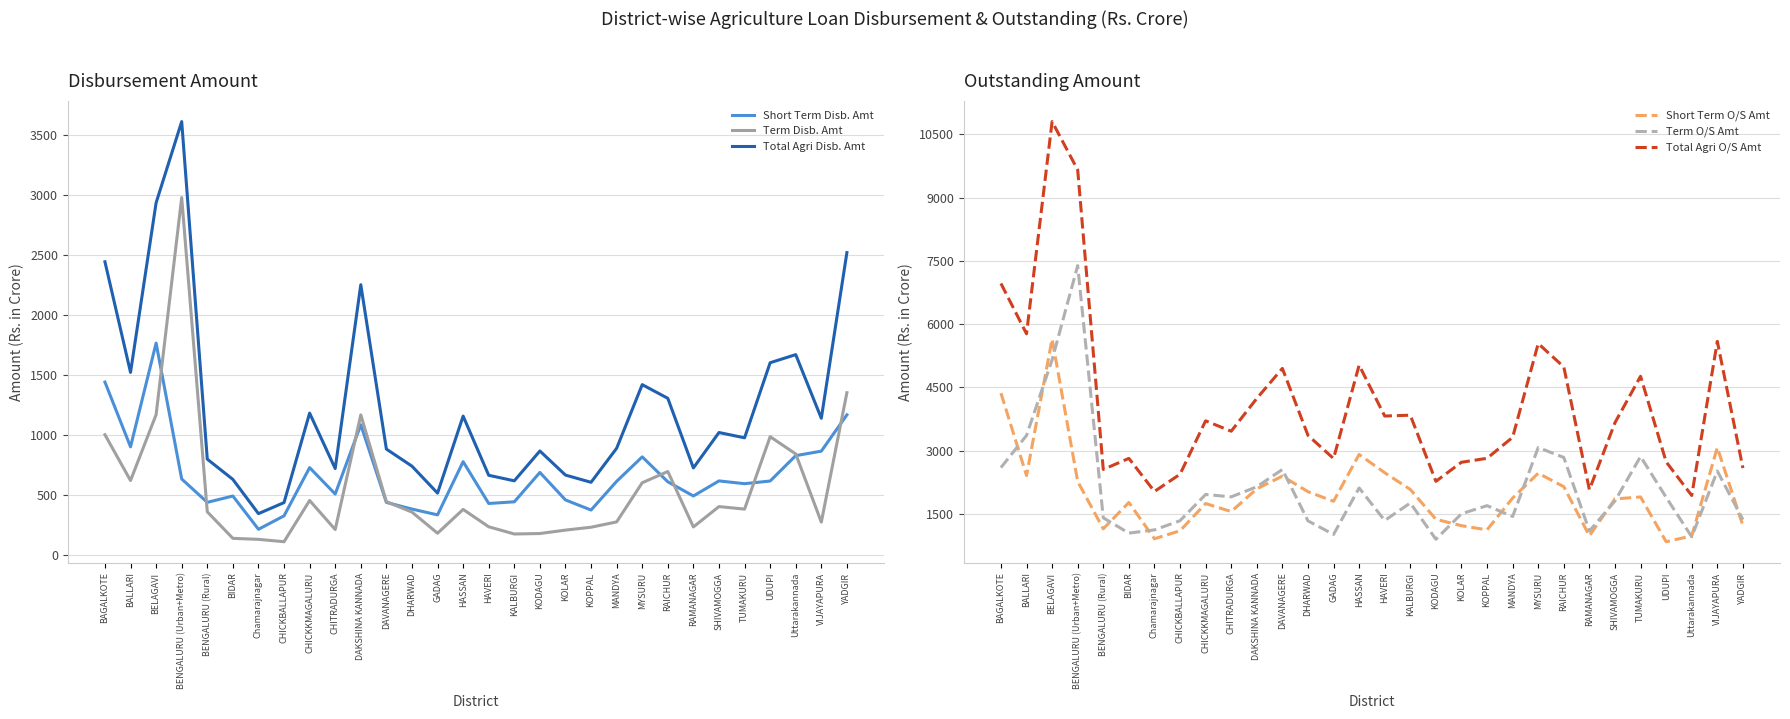

What is the difference between the maximum and minimum values in the Total Agri O/S Amt series?

8864.6